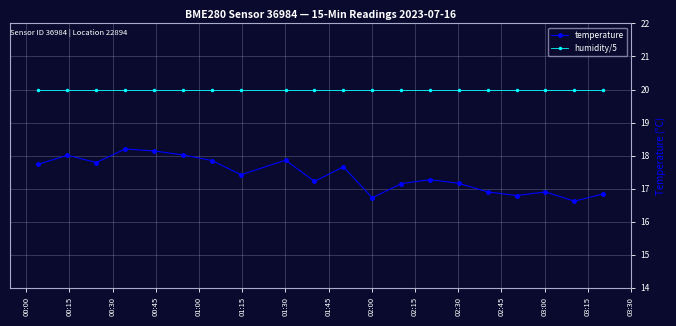

True or false: humidity/5 and temperature intersect in this chart.

False